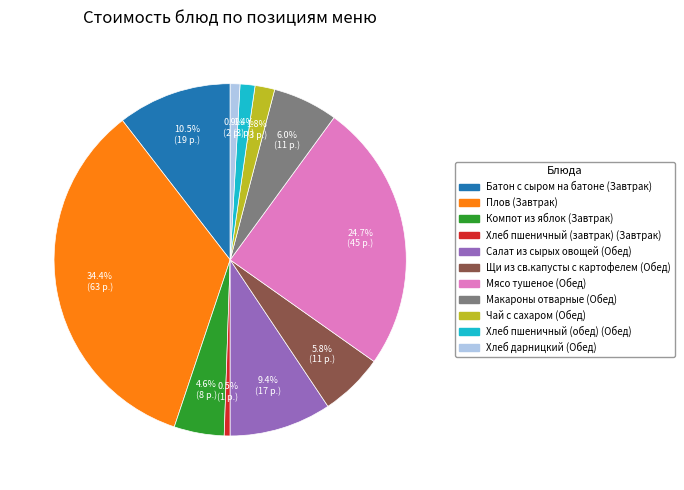

What is the ratio of the value at Макароны отварные to the value at Плов?

0.2